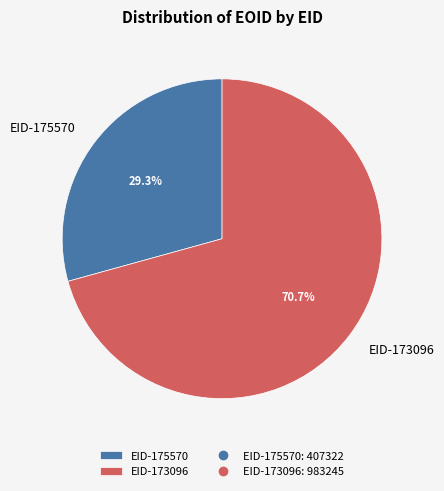

To the nearest percent, what portion does EID-175570 represent?

29%